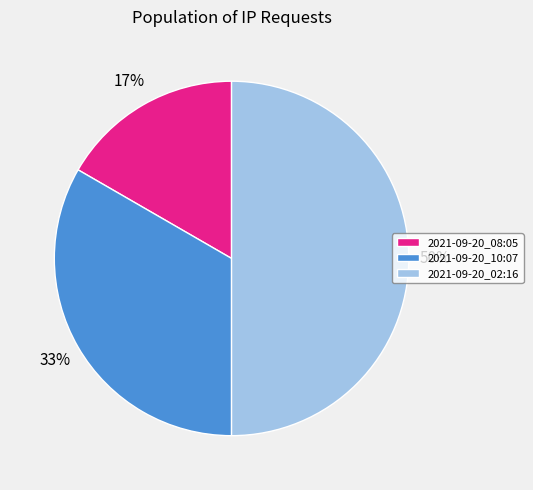

Count the number of slices in the pie.

3